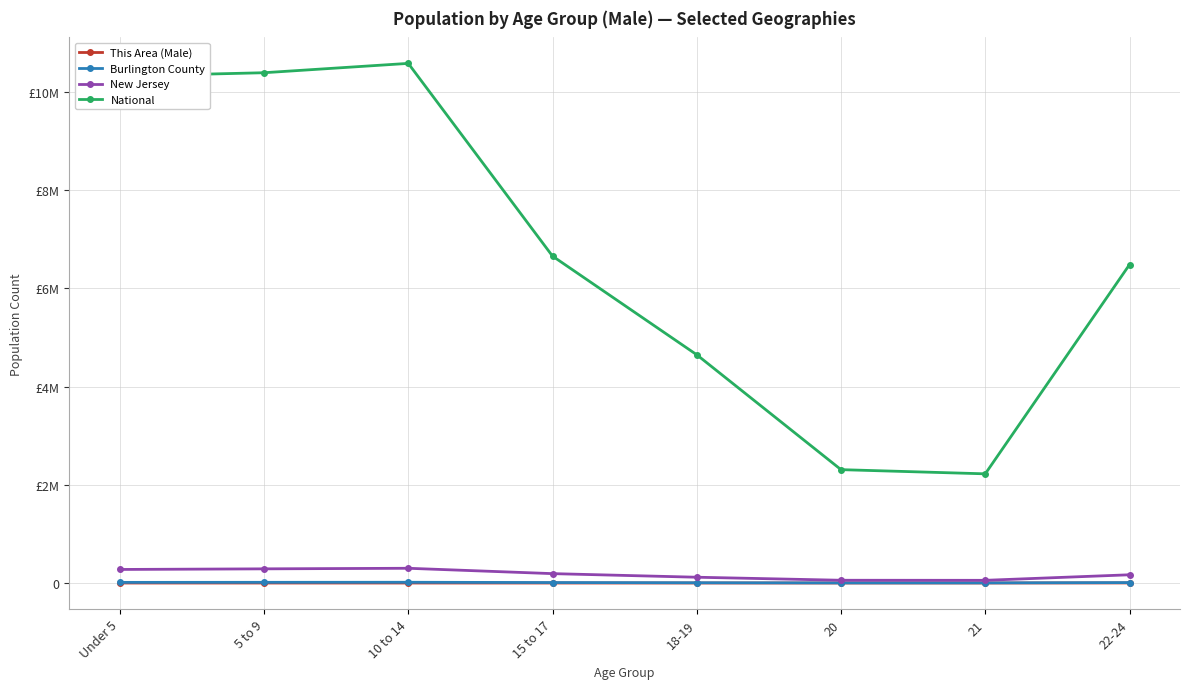

What is the spread (max minus min) of values at 5 to 9?

10389433